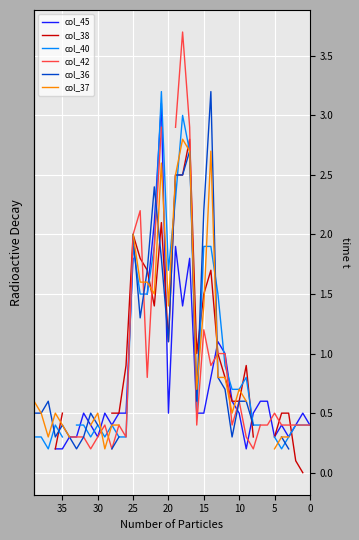

Which category has the highest value in the col_42 series?

18